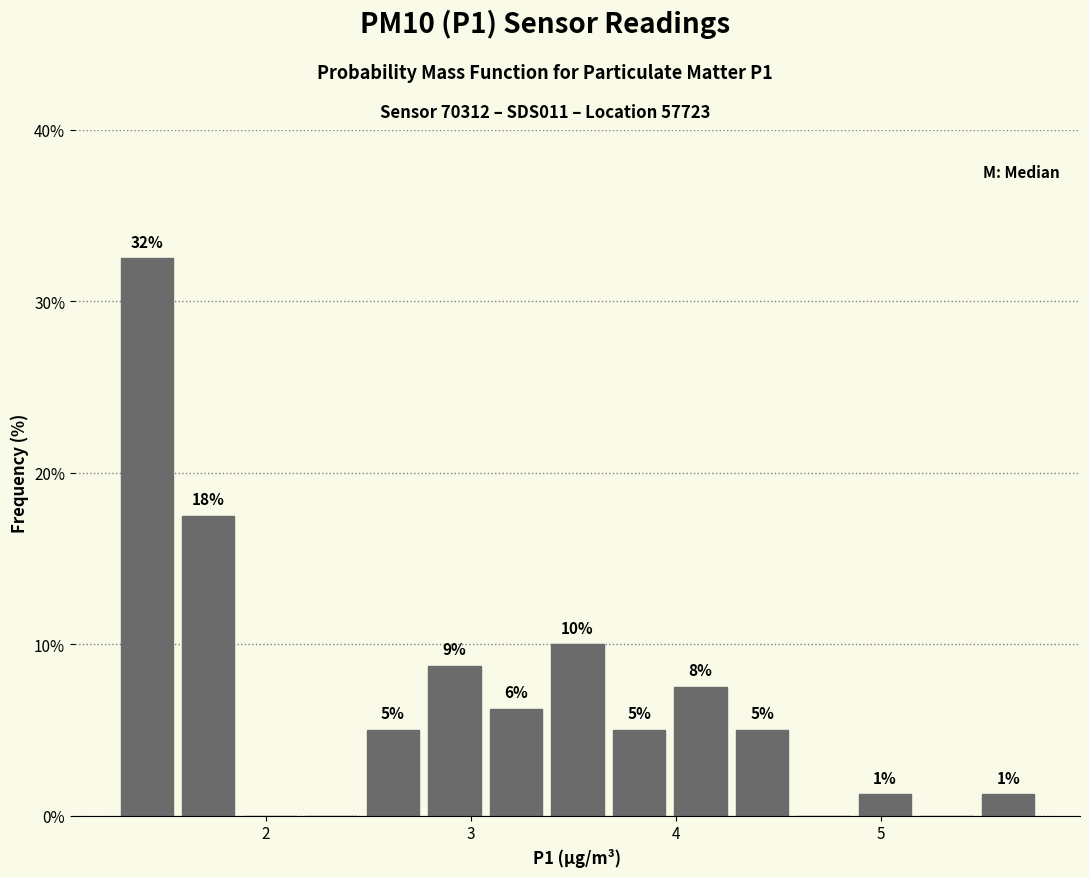

Read against the x-axis, roughly where is the centre of the tallest bar?

1.4